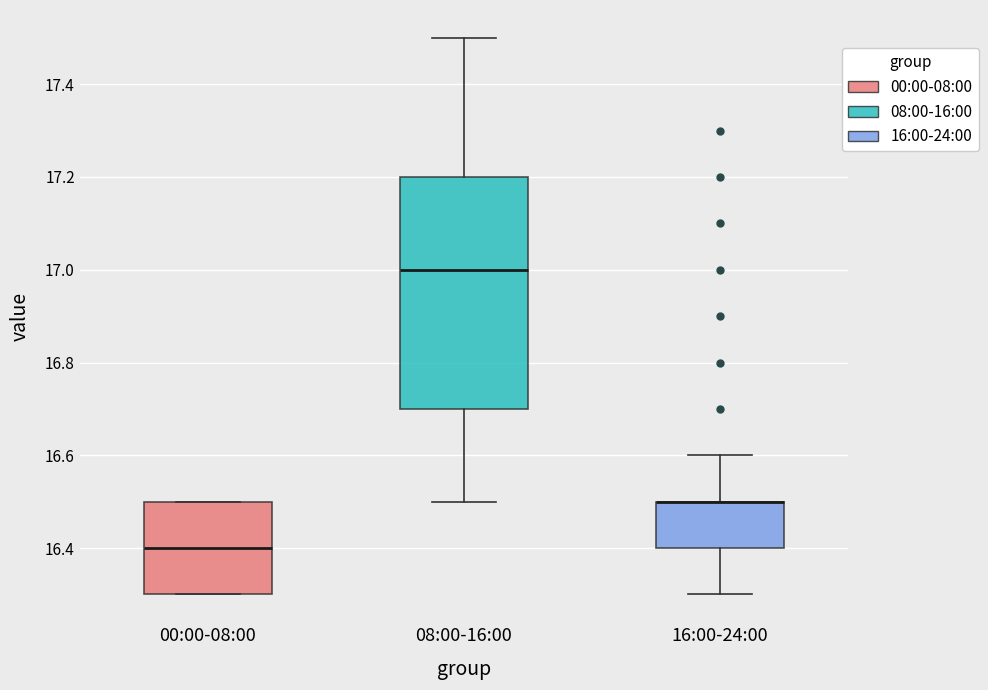

Reading left to right, transcribe this box plot: for each box, give where its median line is, the range the box spans, and where its two whiskers end, as read against the y-axis. The values are not printed on the chart, so give them approximately, as read against the axis.

00:00-08:00: median 16.4, box 16.3 to 16.5, whiskers 16.3 to 16.5
08:00-16:00: median 17.0, box 16.7 to 17.2, whiskers 16.5 to 17.5
16:00-24:00: median 16.5 (drawn on the box's upper edge), box 16.4 to 16.5, whiskers 16.3 to 16.6